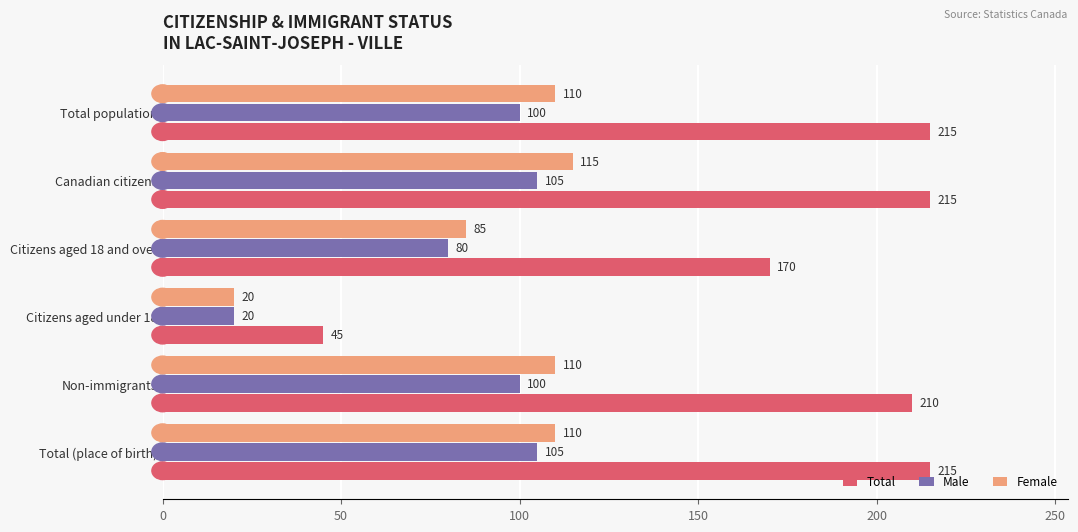

What is the difference between the maximum and minimum values in the Male series?

85